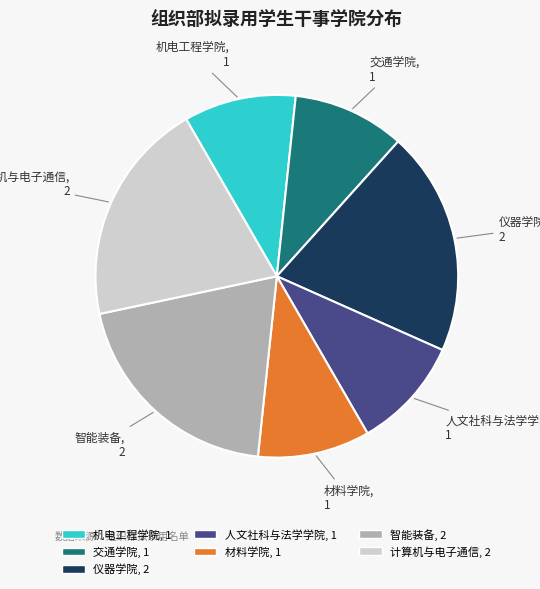

The 仪器学院 slice represents 20% of the pie. True or false?

True